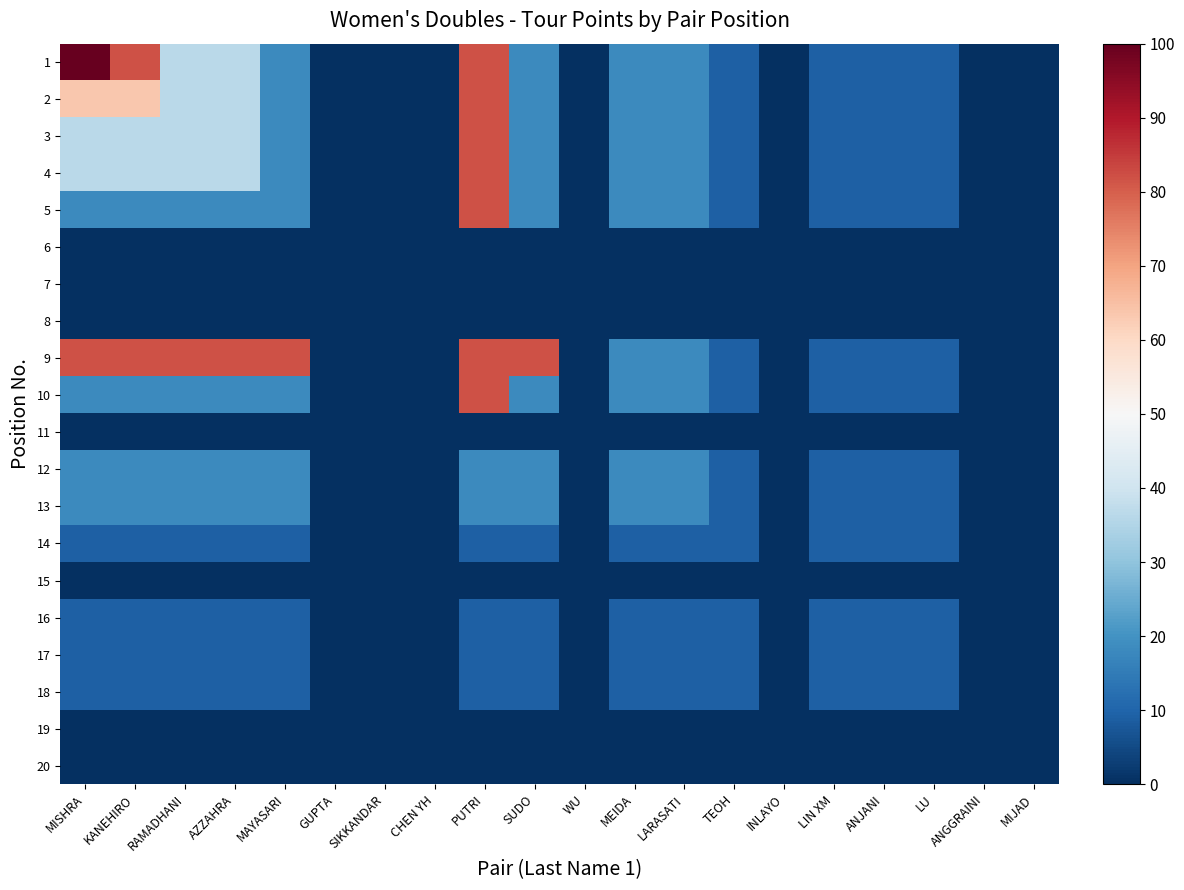

Reading left to right, transcribe all the data shown in this chart.

1: MISHRA=100.0	KANEHIRO=81.8	RAMADHANI=36.4	AZZAHRA=36.4	MAYASARI=18.2	GUPTA=0.0	SIKKANDAR=0.0	CHEN YH=0.0	PUTRI=81.8	SUDO=18.2	WU=0.0	MEIDA=18.2	LARASATI=18.2	TEOH=9.1	INLAYO=0.0	LIN XM=9.1	ANJANI=9.1	LU=9.1	ANGGRAINI=0.0	MIJAD=0.0
2: MISHRA=63.6	KANEHIRO=63.6	RAMADHANI=36.4	AZZAHRA=36.4	MAYASARI=18.2	GUPTA=0.0	SIKKANDAR=0.0	CHEN YH=0.0	PUTRI=81.8	SUDO=18.2	WU=0.0	MEIDA=18.2	LARASATI=18.2	TEOH=9.1	INLAYO=0.0	LIN XM=9.1	ANJANI=9.1	LU=9.1	ANGGRAINI=0.0	MIJAD=0.0
3: MISHRA=36.4	KANEHIRO=36.4	RAMADHANI=36.4	AZZAHRA=36.4	MAYASARI=18.2	GUPTA=0.0	SIKKANDAR=0.0	CHEN YH=0.0	PUTRI=81.8	SUDO=18.2	WU=0.0	MEIDA=18.2	LARASATI=18.2	TEOH=9.1	INLAYO=0.0	LIN XM=9.1	ANJANI=9.1	LU=9.1	ANGGRAINI=0.0	MIJAD=0.0
4: MISHRA=36.4	KANEHIRO=36.4	RAMADHANI=36.4	AZZAHRA=36.4	MAYASARI=18.2	GUPTA=0.0	SIKKANDAR=0.0	CHEN YH=0.0	PUTRI=81.8	SUDO=18.2	WU=0.0	MEIDA=18.2	LARASATI=18.2	TEOH=9.1	INLAYO=0.0	LIN XM=9.1	ANJANI=9.1	LU=9.1	ANGGRAINI=0.0	MIJAD=0.0
5: MISHRA=18.2	KANEHIRO=18.2	RAMADHANI=18.2	AZZAHRA=18.2	MAYASARI=18.2	GUPTA=0.0	SIKKANDAR=0.0	CHEN YH=0.0	PUTRI=81.8	SUDO=18.2	WU=0.0	MEIDA=18.2	LARASATI=18.2	TEOH=9.1	INLAYO=0.0	LIN XM=9.1	ANJANI=9.1	LU=9.1	ANGGRAINI=0.0	MIJAD=0.0
6: MISHRA=0.0	KANEHIRO=0.0	RAMADHANI=0.0	AZZAHRA=0.0	MAYASARI=0.0	GUPTA=0.0	SIKKANDAR=0.0	CHEN YH=0.0	PUTRI=0.0	SUDO=0.0	WU=0.0	MEIDA=0.0	LARASATI=0.0	TEOH=0.0	INLAYO=0.0	LIN XM=0.0	ANJANI=0.0	LU=0.0	ANGGRAINI=0.0	MIJAD=0.0
7: MISHRA=0.0	KANEHIRO=0.0	RAMADHANI=0.0	AZZAHRA=0.0	MAYASARI=0.0	GUPTA=0.0	SIKKANDAR=0.0	CHEN YH=0.0	PUTRI=0.0	SUDO=0.0	WU=0.0	MEIDA=0.0	LARASATI=0.0	TEOH=0.0	INLAYO=0.0	LIN XM=0.0	ANJANI=0.0	LU=0.0	ANGGRAINI=0.0	MIJAD=0.0
8: MISHRA=0.0	KANEHIRO=0.0	RAMADHANI=0.0	AZZAHRA=0.0	MAYASARI=0.0	GUPTA=0.0	SIKKANDAR=0.0	CHEN YH=0.0	PUTRI=0.0	SUDO=0.0	WU=0.0	MEIDA=0.0	LARASATI=0.0	TEOH=0.0	INLAYO=0.0	LIN XM=0.0	ANJANI=0.0	LU=0.0	ANGGRAINI=0.0	MIJAD=0.0
9: MISHRA=81.8	KANEHIRO=81.8	RAMADHANI=81.8	AZZAHRA=81.8	MAYASARI=81.8	GUPTA=0.0	SIKKANDAR=0.0	CHEN YH=0.0	PUTRI=81.8	SUDO=81.8	WU=0.0	MEIDA=18.2	LARASATI=18.2	TEOH=9.1	INLAYO=0.0	LIN XM=9.1	ANJANI=9.1	LU=9.1	ANGGRAINI=0.0	MIJAD=0.0
10: MISHRA=18.2	KANEHIRO=18.2	RAMADHANI=18.2	AZZAHRA=18.2	MAYASARI=18.2	GUPTA=0.0	SIKKANDAR=0.0	CHEN YH=0.0	PUTRI=81.8	SUDO=18.2	WU=0.0	MEIDA=18.2	LARASATI=18.2	TEOH=9.1	INLAYO=0.0	LIN XM=9.1	ANJANI=9.1	LU=9.1	ANGGRAINI=0.0	MIJAD=0.0
11: MISHRA=0.0	KANEHIRO=0.0	RAMADHANI=0.0	AZZAHRA=0.0	MAYASARI=0.0	GUPTA=0.0	SIKKANDAR=0.0	CHEN YH=0.0	PUTRI=0.0	SUDO=0.0	WU=0.0	MEIDA=0.0	LARASATI=0.0	TEOH=0.0	INLAYO=0.0	LIN XM=0.0	ANJANI=0.0	LU=0.0	ANGGRAINI=0.0	MIJAD=0.0
12: MISHRA=18.2	KANEHIRO=18.2	RAMADHANI=18.2	AZZAHRA=18.2	MAYASARI=18.2	GUPTA=0.0	SIKKANDAR=0.0	CHEN YH=0.0	PUTRI=18.2	SUDO=18.2	WU=0.0	MEIDA=18.2	LARASATI=18.2	TEOH=9.1	INLAYO=0.0	LIN XM=9.1	ANJANI=9.1	LU=9.1	ANGGRAINI=0.0	MIJAD=0.0
13: MISHRA=18.2	KANEHIRO=18.2	RAMADHANI=18.2	AZZAHRA=18.2	MAYASARI=18.2	GUPTA=0.0	SIKKANDAR=0.0	CHEN YH=0.0	PUTRI=18.2	SUDO=18.2	WU=0.0	MEIDA=18.2	LARASATI=18.2	TEOH=9.1	INLAYO=0.0	LIN XM=9.1	ANJANI=9.1	LU=9.1	ANGGRAINI=0.0	MIJAD=0.0
14: MISHRA=9.1	KANEHIRO=9.1	RAMADHANI=9.1	AZZAHRA=9.1	MAYASARI=9.1	GUPTA=0.0	SIKKANDAR=0.0	CHEN YH=0.0	PUTRI=9.1	SUDO=9.1	WU=0.0	MEIDA=9.1	LARASATI=9.1	TEOH=9.1	INLAYO=0.0	LIN XM=9.1	ANJANI=9.1	LU=9.1	ANGGRAINI=0.0	MIJAD=0.0
15: MISHRA=0.0	KANEHIRO=0.0	RAMADHANI=0.0	AZZAHRA=0.0	MAYASARI=0.0	GUPTA=0.0	SIKKANDAR=0.0	CHEN YH=0.0	PUTRI=0.0	SUDO=0.0	WU=0.0	MEIDA=0.0	LARASATI=0.0	TEOH=0.0	INLAYO=0.0	LIN XM=0.0	ANJANI=0.0	LU=0.0	ANGGRAINI=0.0	MIJAD=0.0
16: MISHRA=9.1	KANEHIRO=9.1	RAMADHANI=9.1	AZZAHRA=9.1	MAYASARI=9.1	GUPTA=0.0	SIKKANDAR=0.0	CHEN YH=0.0	PUTRI=9.1	SUDO=9.1	WU=0.0	MEIDA=9.1	LARASATI=9.1	TEOH=9.1	INLAYO=0.0	LIN XM=9.1	ANJANI=9.1	LU=9.1	ANGGRAINI=0.0	MIJAD=0.0
17: MISHRA=9.1	KANEHIRO=9.1	RAMADHANI=9.1	AZZAHRA=9.1	MAYASARI=9.1	GUPTA=0.0	SIKKANDAR=0.0	CHEN YH=0.0	PUTRI=9.1	SUDO=9.1	WU=0.0	MEIDA=9.1	LARASATI=9.1	TEOH=9.1	INLAYO=0.0	LIN XM=9.1	ANJANI=9.1	LU=9.1	ANGGRAINI=0.0	MIJAD=0.0
18: MISHRA=9.1	KANEHIRO=9.1	RAMADHANI=9.1	AZZAHRA=9.1	MAYASARI=9.1	GUPTA=0.0	SIKKANDAR=0.0	CHEN YH=0.0	PUTRI=9.1	SUDO=9.1	WU=0.0	MEIDA=9.1	LARASATI=9.1	TEOH=9.1	INLAYO=0.0	LIN XM=9.1	ANJANI=9.1	LU=9.1	ANGGRAINI=0.0	MIJAD=0.0
19: MISHRA=0.0	KANEHIRO=0.0	RAMADHANI=0.0	AZZAHRA=0.0	MAYASARI=0.0	GUPTA=0.0	SIKKANDAR=0.0	CHEN YH=0.0	PUTRI=0.0	SUDO=0.0	WU=0.0	MEIDA=0.0	LARASATI=0.0	TEOH=0.0	INLAYO=0.0	LIN XM=0.0	ANJANI=0.0	LU=0.0	ANGGRAINI=0.0	MIJAD=0.0
20: MISHRA=0.0	KANEHIRO=0.0	RAMADHANI=0.0	AZZAHRA=0.0	MAYASARI=0.0	GUPTA=0.0	SIKKANDAR=0.0	CHEN YH=0.0	PUTRI=0.0	SUDO=0.0	WU=0.0	MEIDA=0.0	LARASATI=0.0	TEOH=0.0	INLAYO=0.0	LIN XM=0.0	ANJANI=0.0	LU=0.0	ANGGRAINI=0.0	MIJAD=0.0